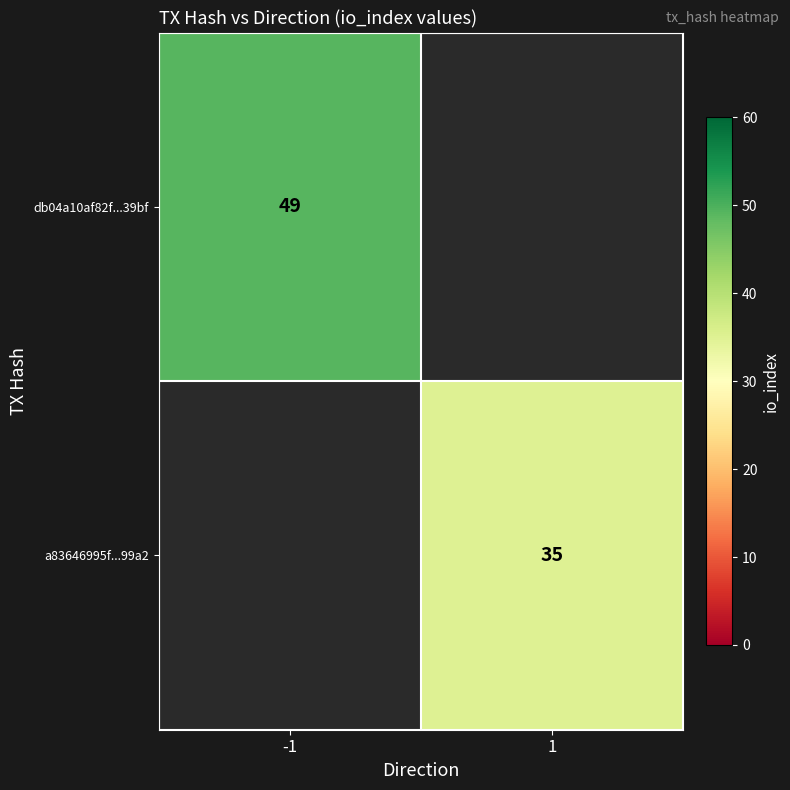

Between 1 and -1, which is larger?

-1